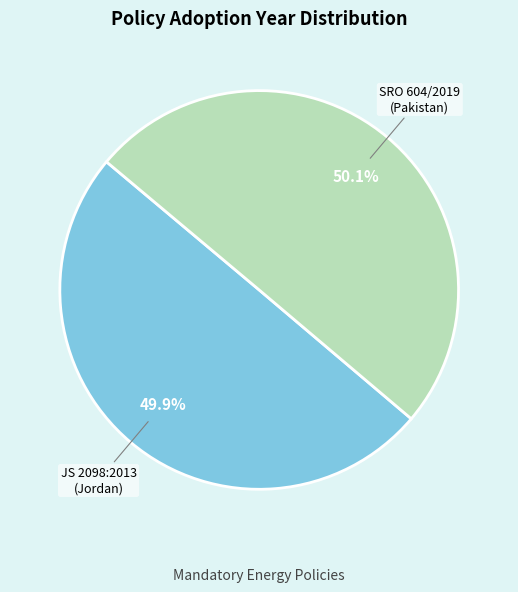

What is the ratio of the value at SRO 604/2019 (Pakistan) to the value at JS 2098:2013 (Jordan)?

1.0